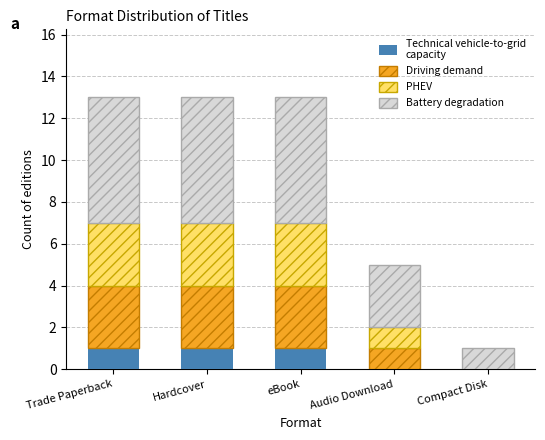

Count the number of categories in the chart.

5